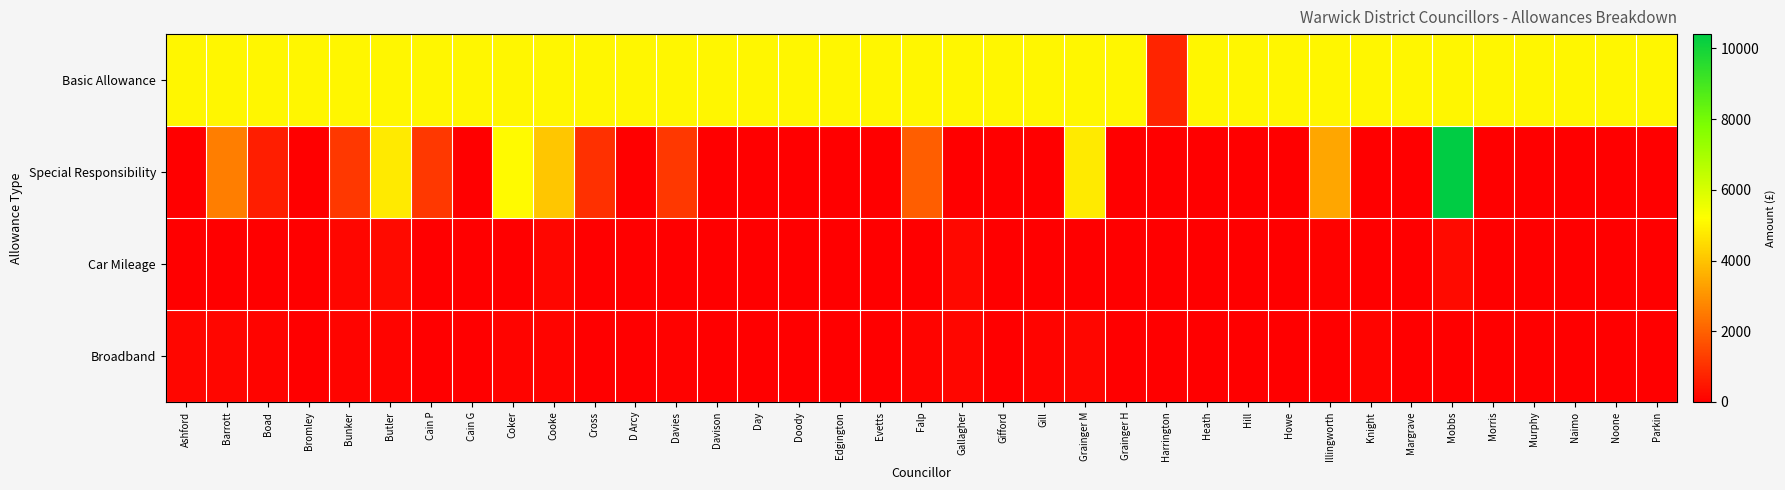

Between Mobbs and Harrington, which is larger?

Mobbs